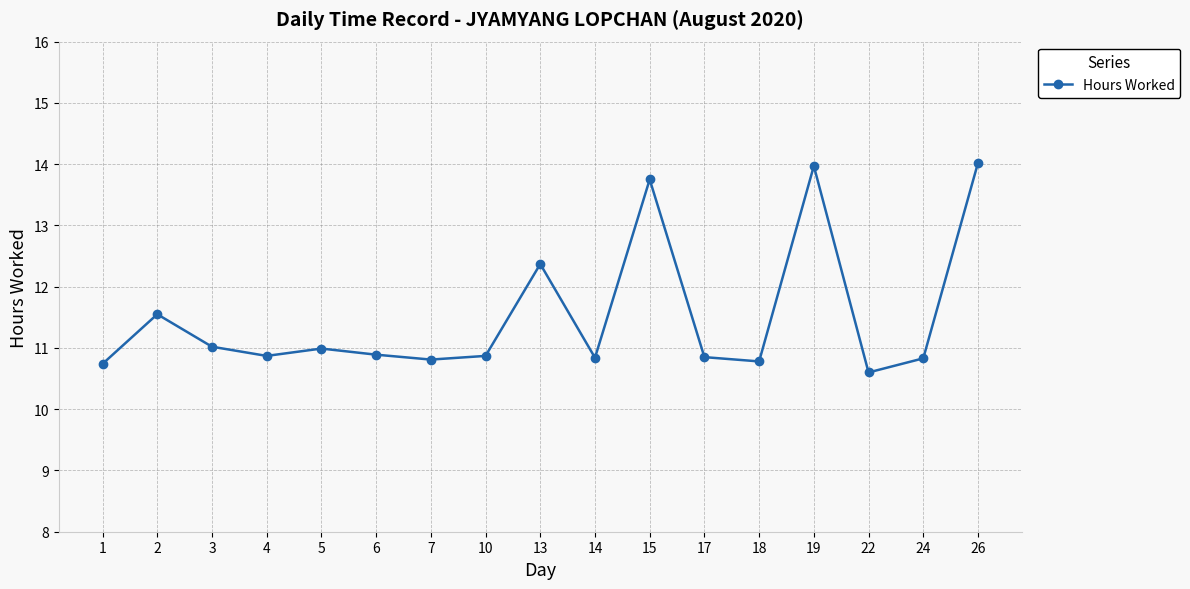

Between 1 and 26, which is larger?

26